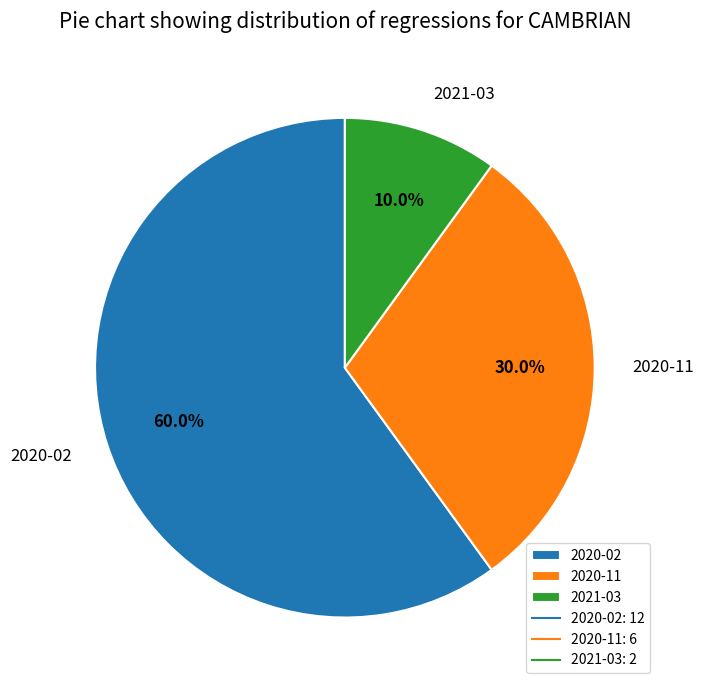

To the nearest percent, what percentage of the pie is 2021-03?

10%